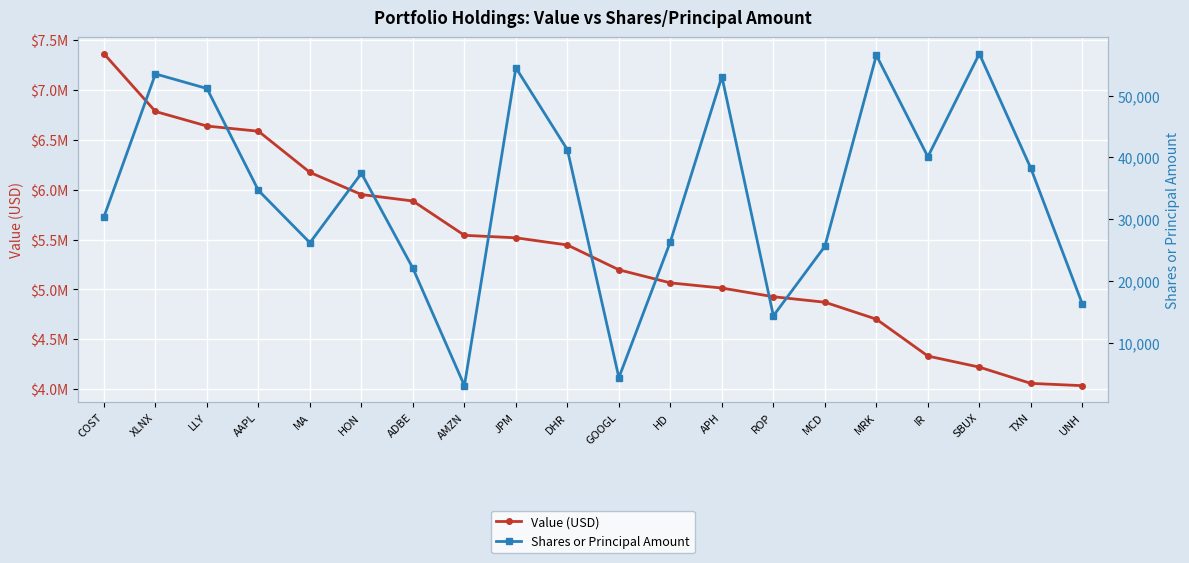

What is the label of the 8th point from the left?

AMZN